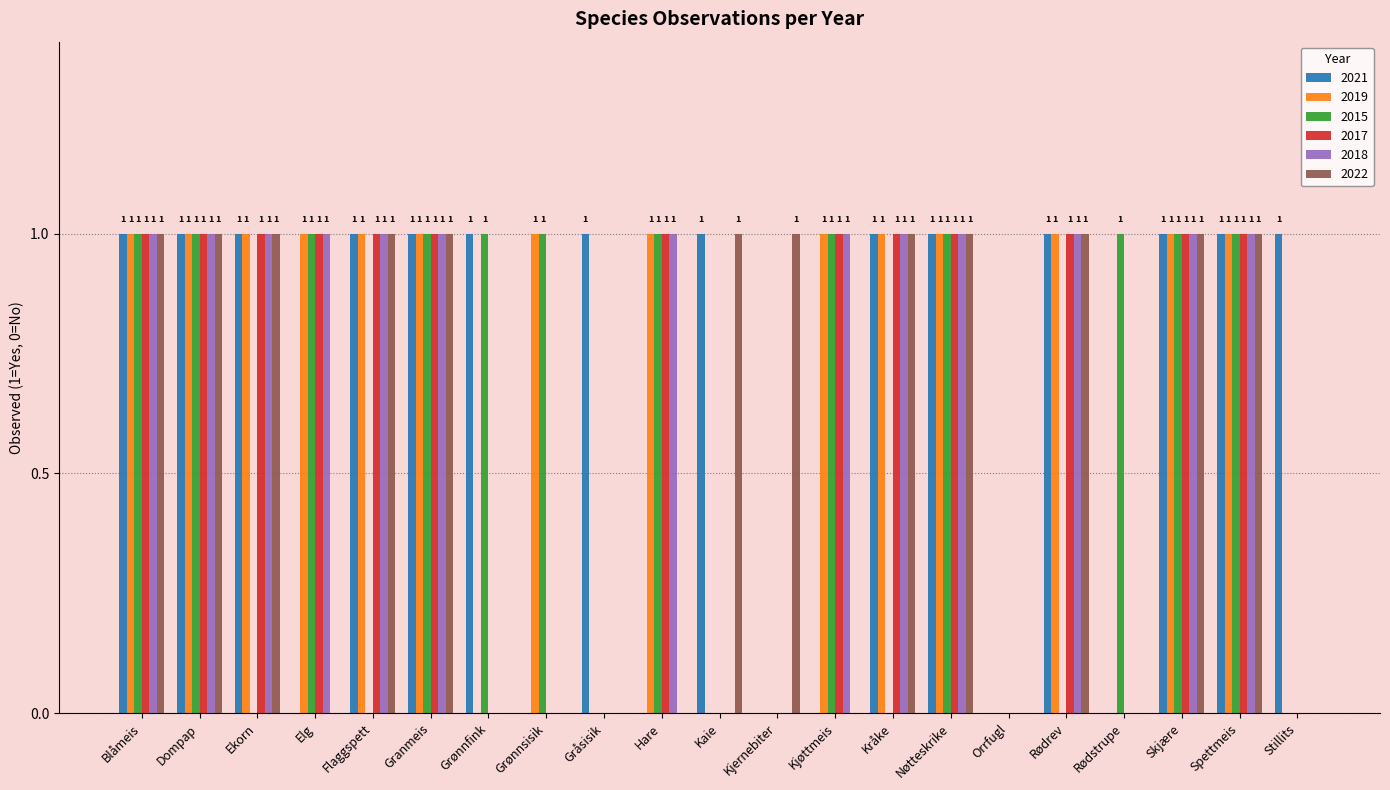

What are all the series names shown in the legend?

2021, 2019, 2015, 2017, 2018, 2022